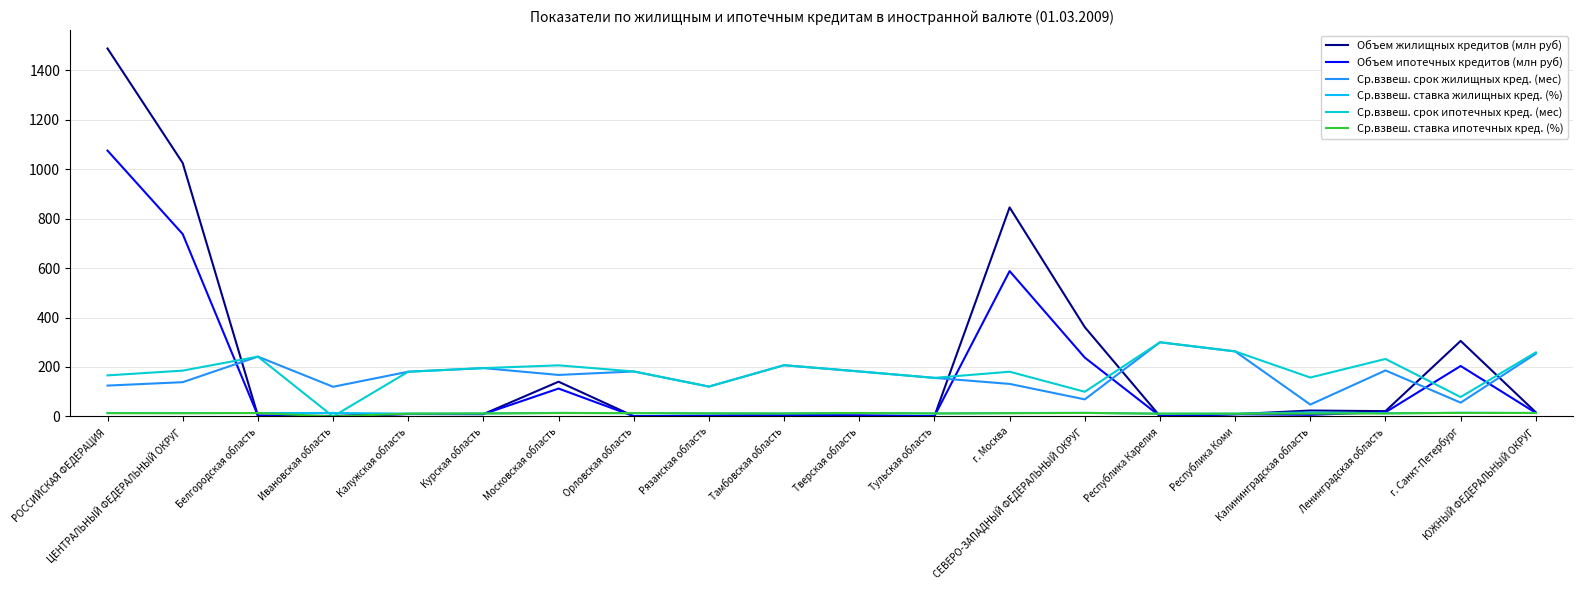

Where does the Объем жилищных кредитов (млн руб) series first go above 9?

РОССИЙСКАЯ ФЕДЕРАЦИЯ